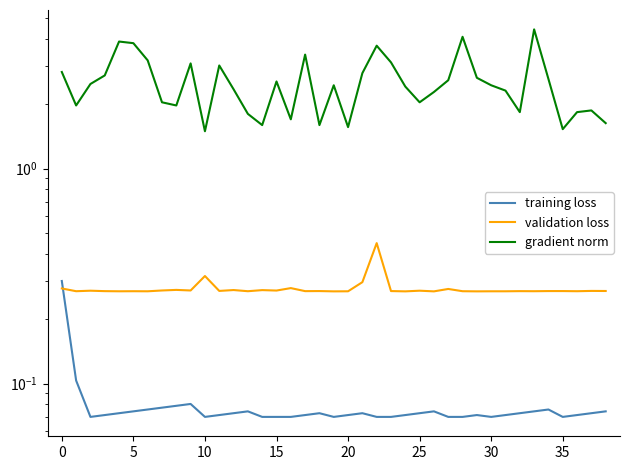

Is it true that training loss equals 0.1 at 17?

False